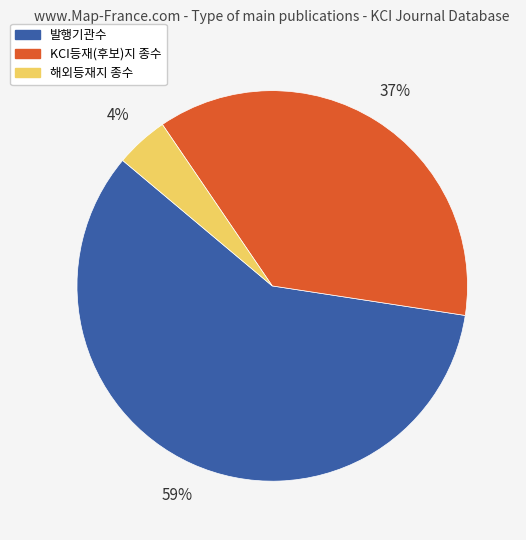

Is 발행기관수 the majority of the pie?

Yes